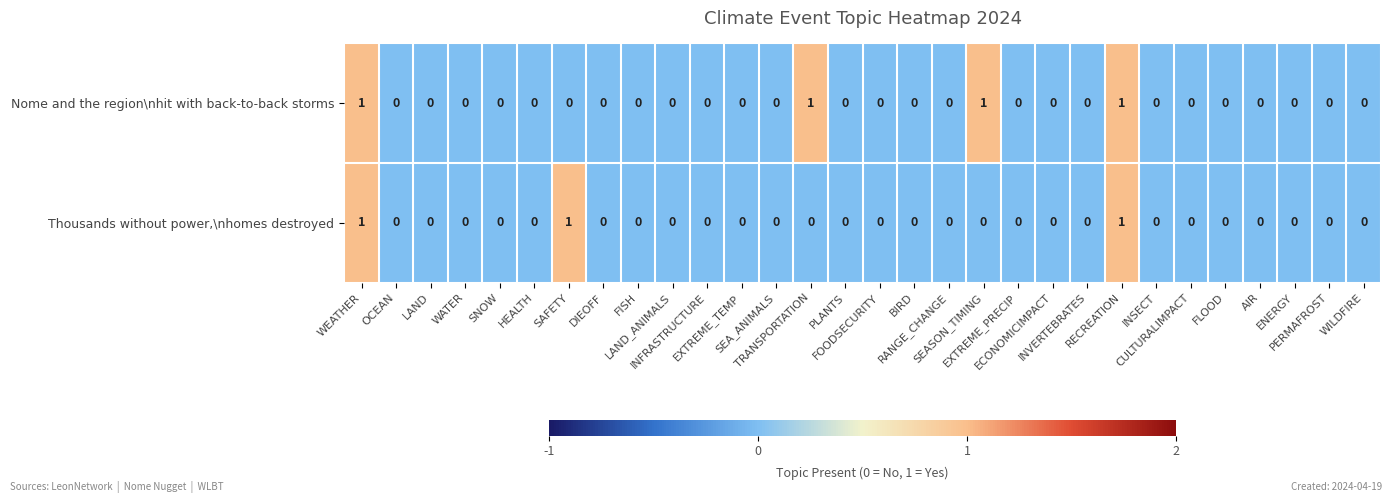

Rank the series by their average value, from highest to lowest.

Nome and the region\nhit with back-to-back storms, Thousands without power,\nhomes destroyed